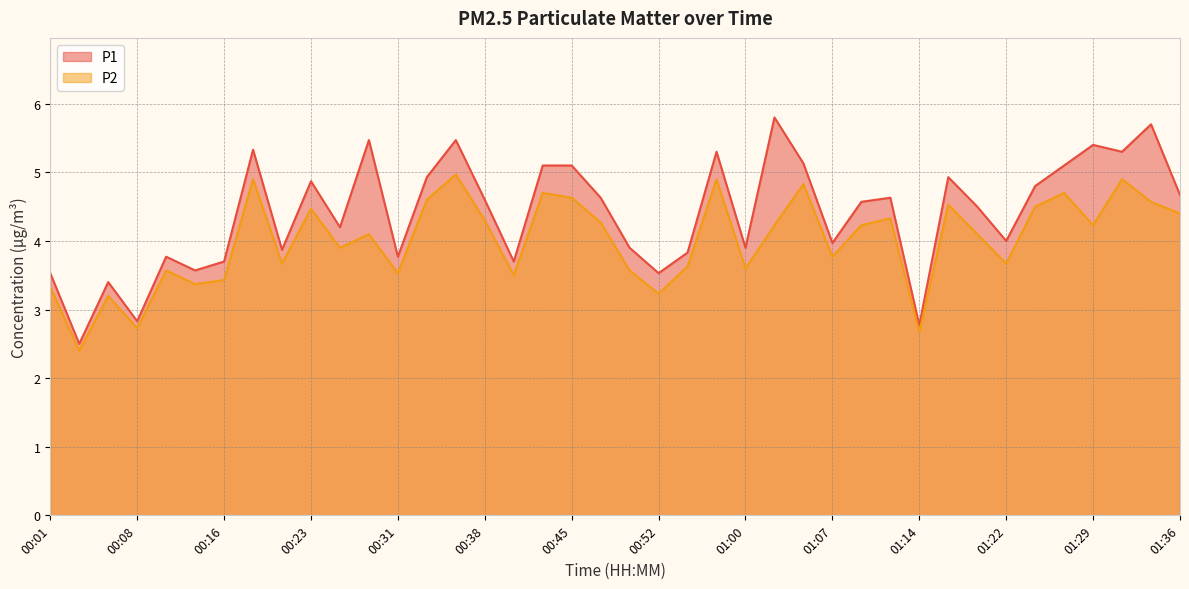

How many data points does each series have?

40